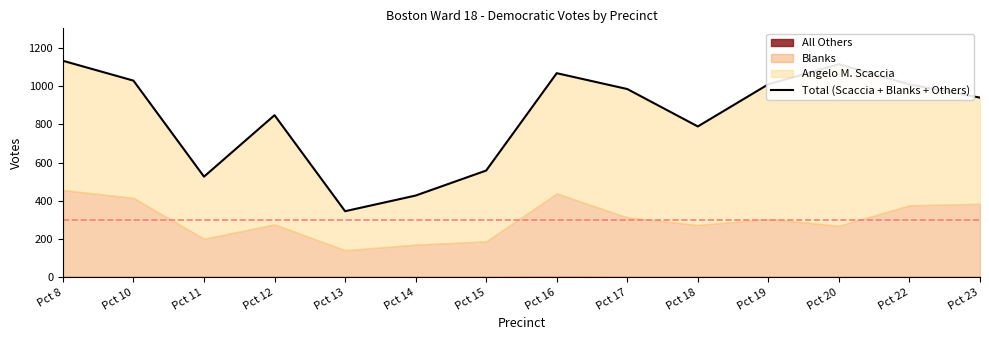

Which has a higher value, Pct 10 or Pct 13?

Pct 10